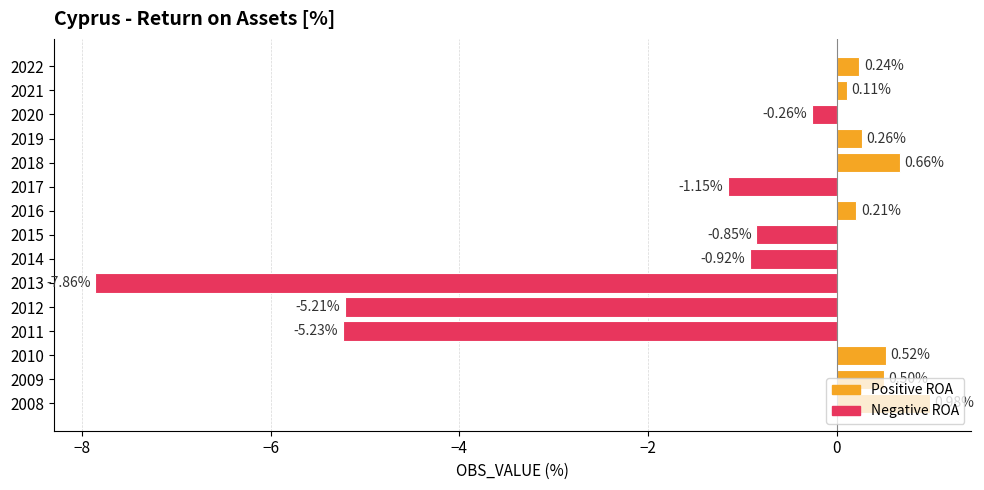

List the labels in order of value, largest first.

2008, 2018, 2010, 2009, 2019, 2022, 2016, 2021, 2020, 2015, 2014, 2017, 2012, 2011, 2013